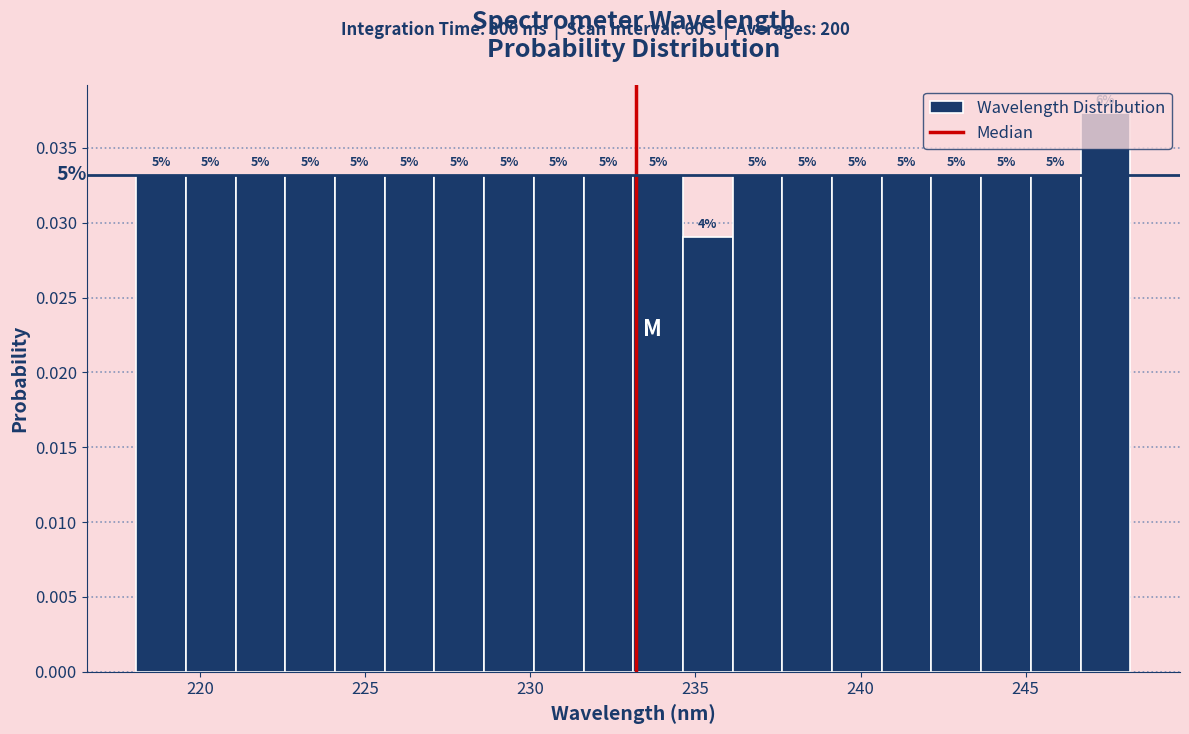

Around what value on the x-axis is the tallest bar? Give the approximate position of its centre, as read against the axis.

247.5